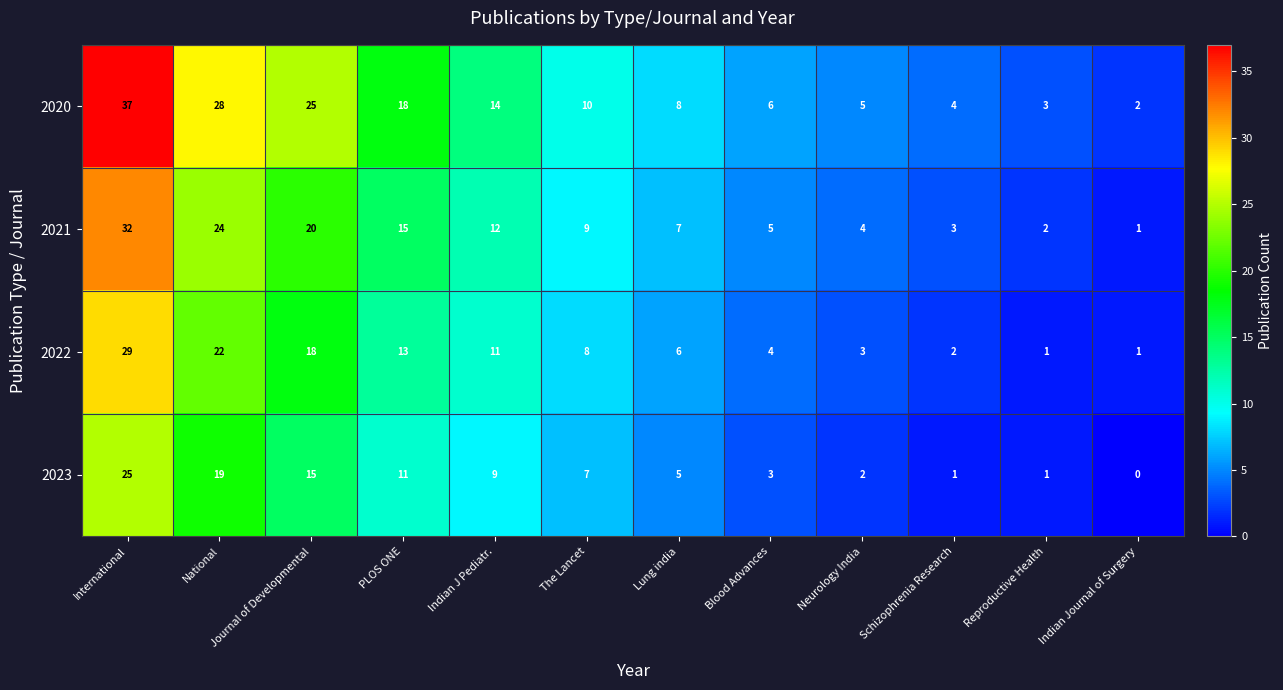

Is the value of 2022 at Reproductive Health greater than the value of 2023 at PLOS ONE?

No